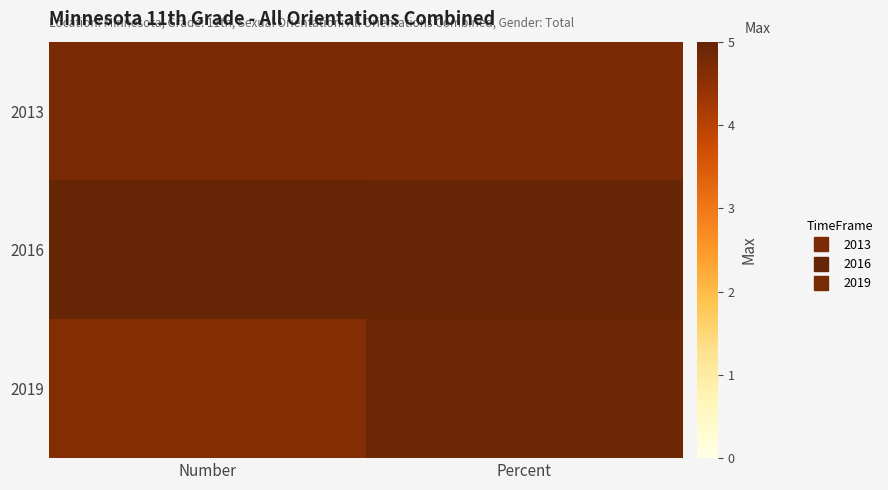

Reading left to right, what are all the values shown in this chart?

2013: Number=4.8	Percent=4.7
2016: Number=5.0	Percent=5.0
2019: Number=4.6	Percent=4.9